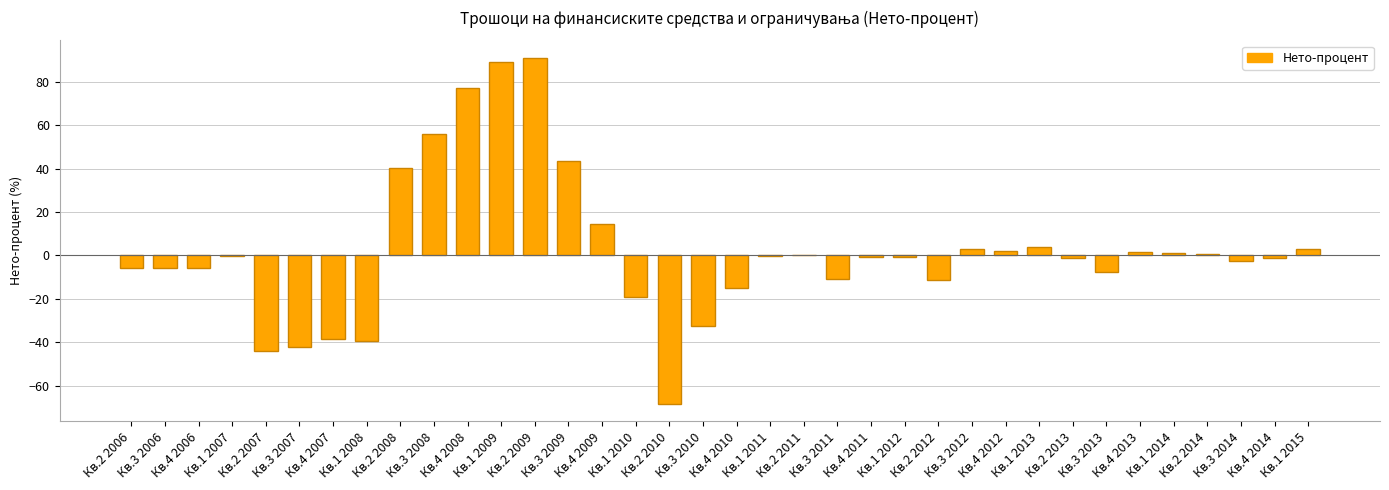

Is it true that the value at Кв.2 2010 is -68.4?

True